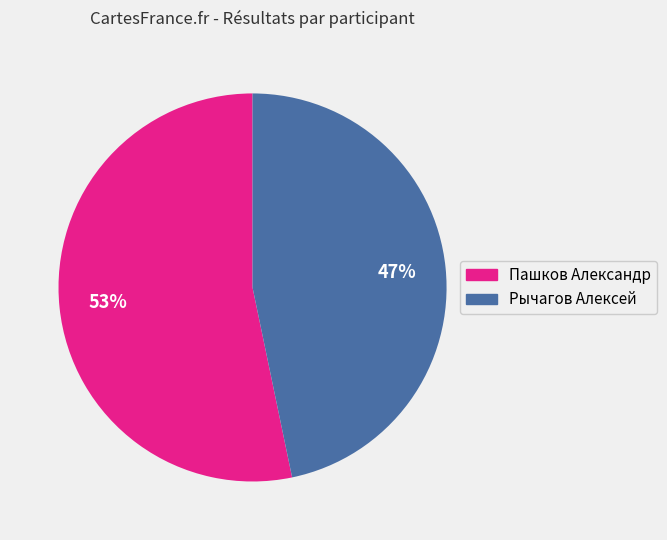

Count the number of slices in the pie.

2